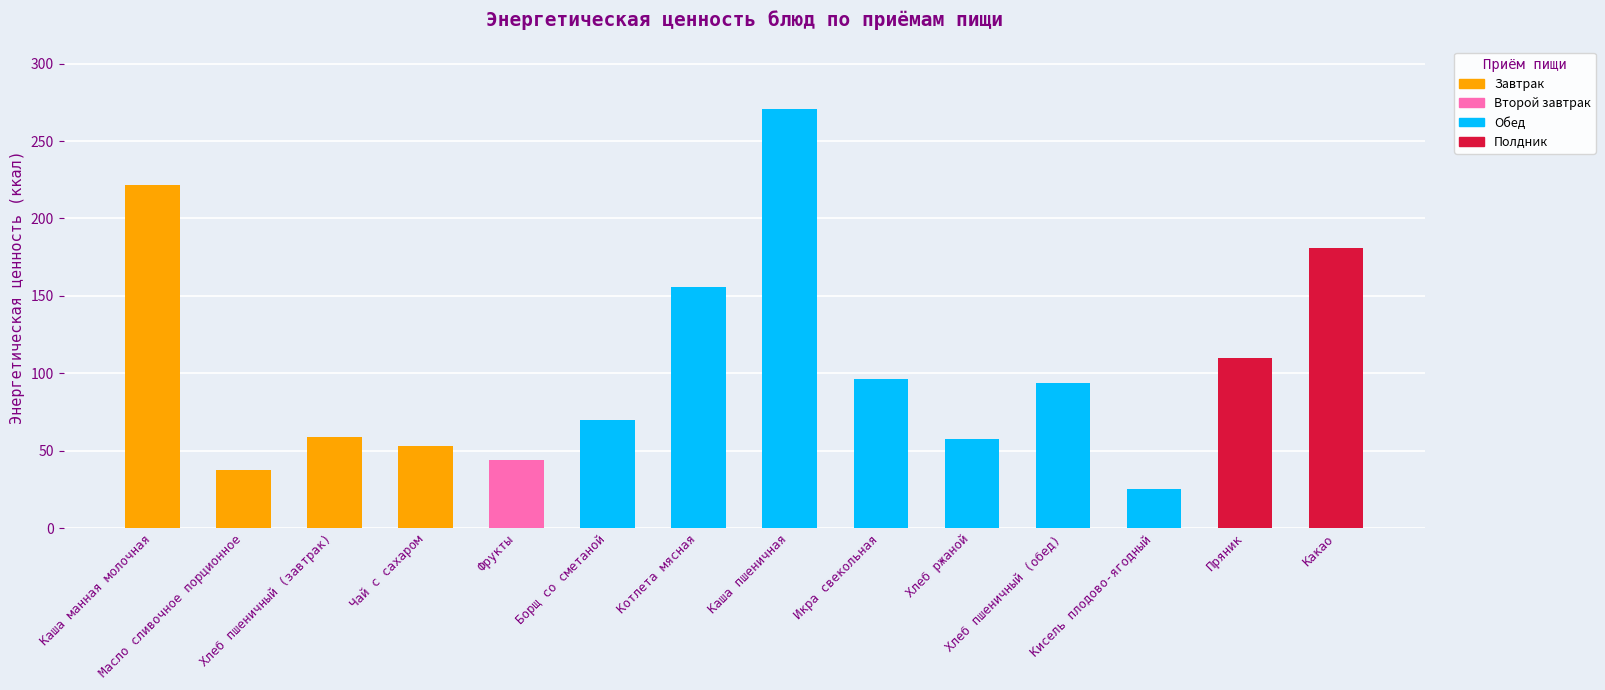

Which label corresponds to the smallest value in the chart?

Кисель плодово-ягодный